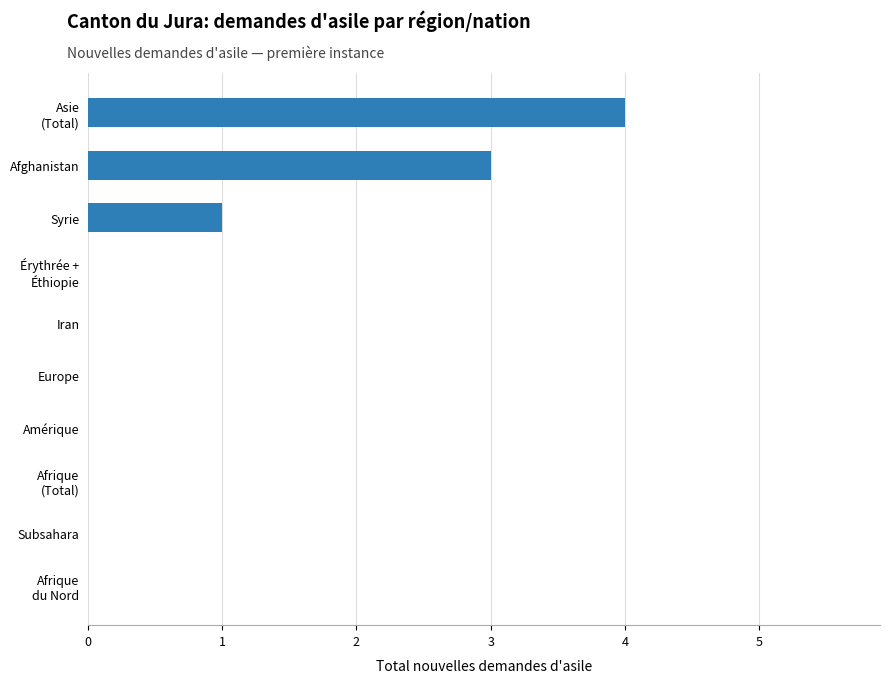

What is the maximum value shown in the chart?

4